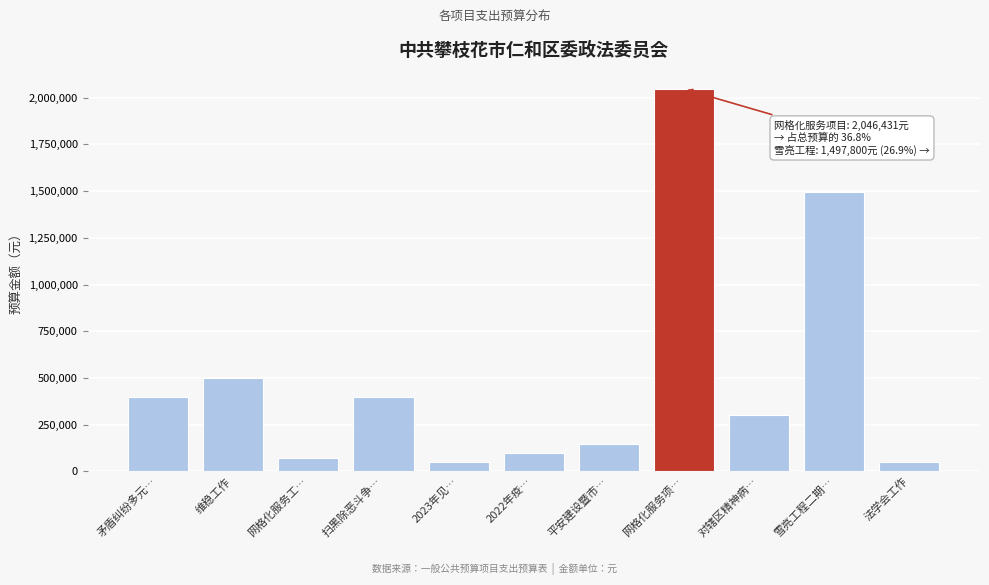

Reading right to left, list all the values displayed in this chart.

法学会工作=50000.0	雪亮工程二期…=1497800.0	对辖区精神病…=300000.0	网格化服务项…=2046430.6	平安建设暨市…=145000.0	2022年疫…=100000.0	2023年见…=50000.0	扫黑除恶斗争…=400000.0	网格化服务工…=70000.0	维稳工作=500000.0	矛盾纠纷多元…=400000.0